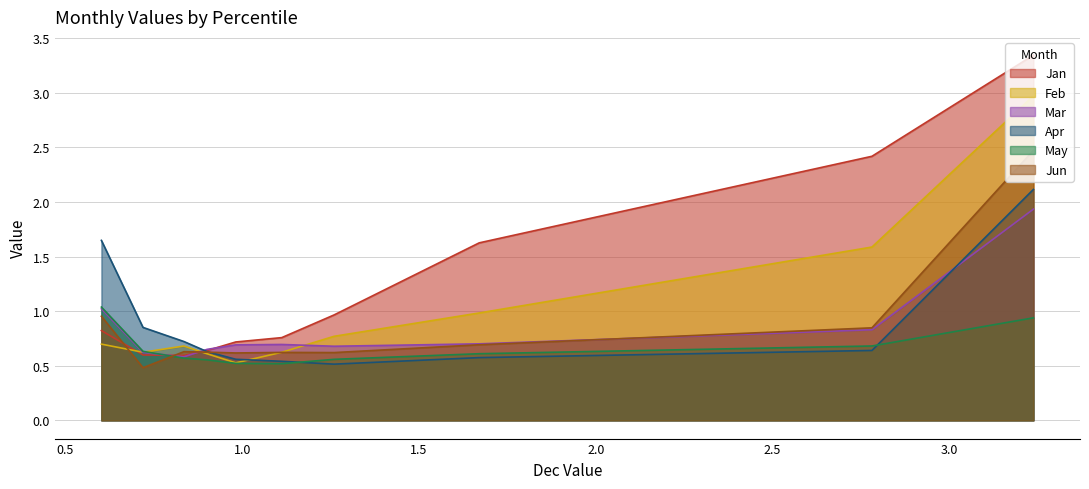

Between pct35 and pct05, which is larger?

pct05